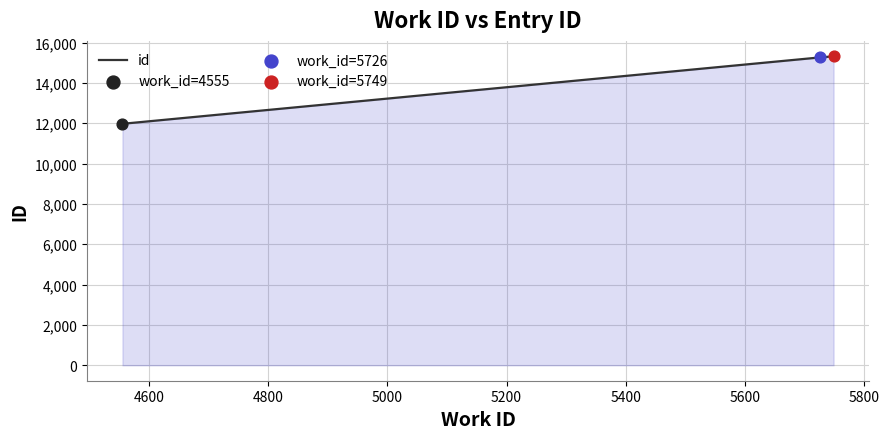

What is the average value?

14183